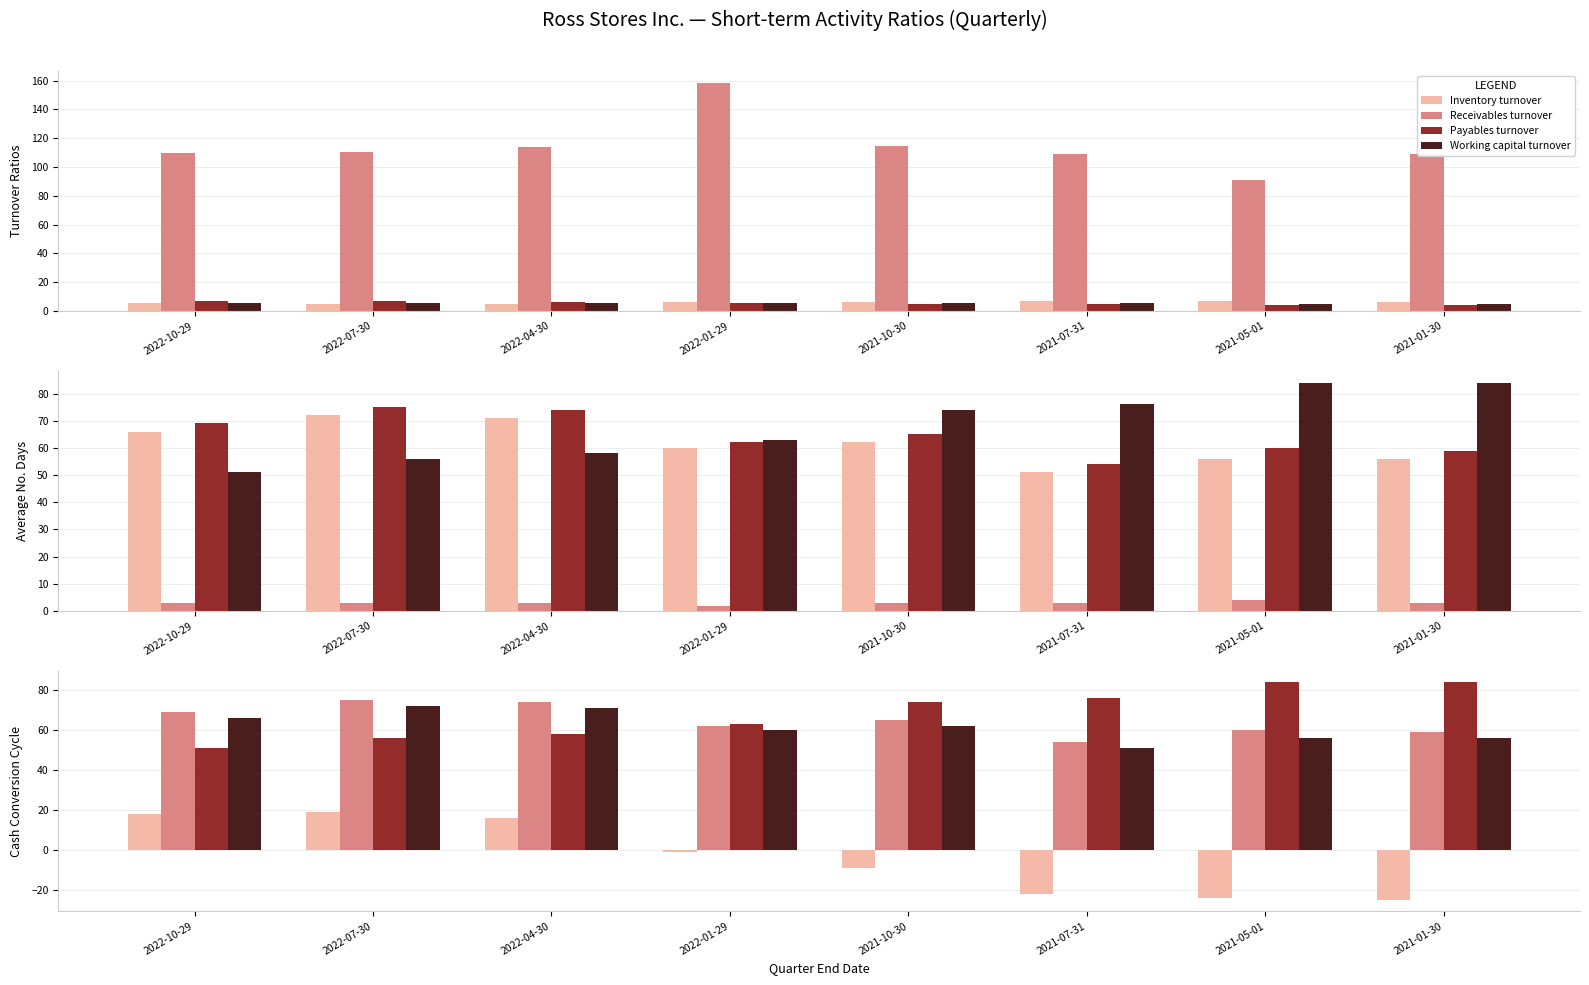

How many distinct data groups are displayed?

4